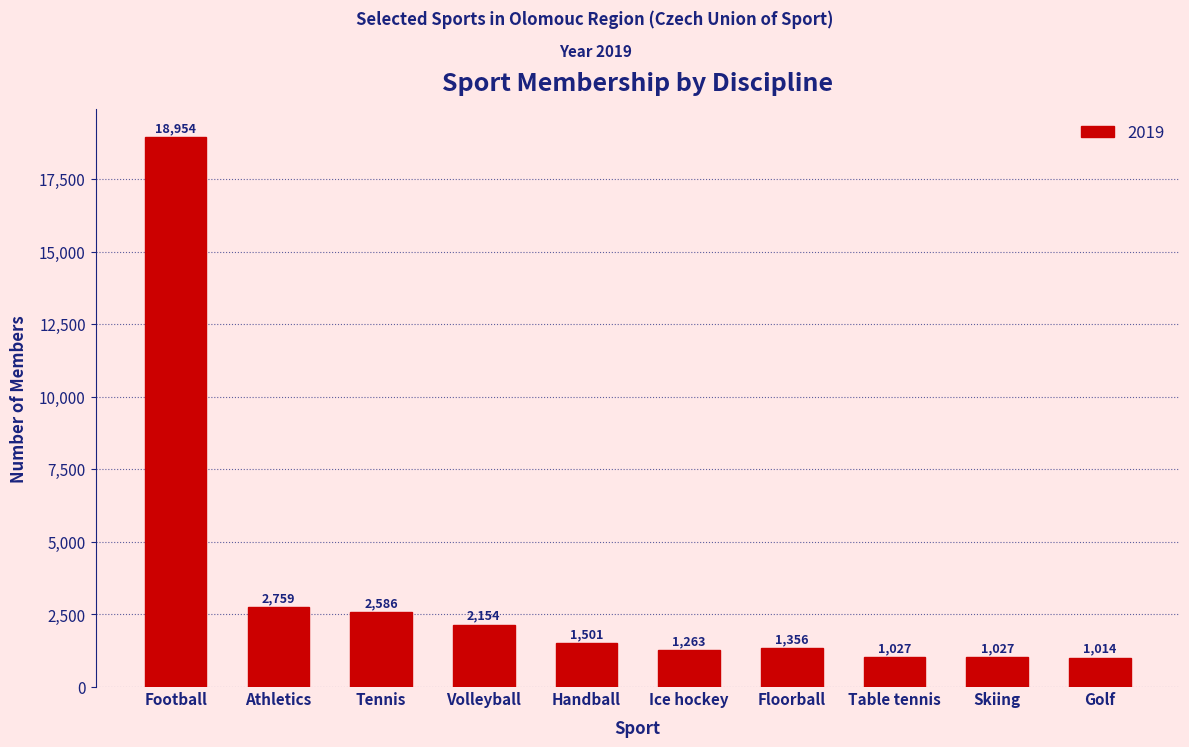

Reading left to right, list all the values displayed in this chart.

Football=18954	Athletics=2759	Tennis=2586	Volleyball=2154	Handball=1501	Ice hockey=1263	Floorball=1356	Table tennis=1027	Skiing=1027	Golf=1014